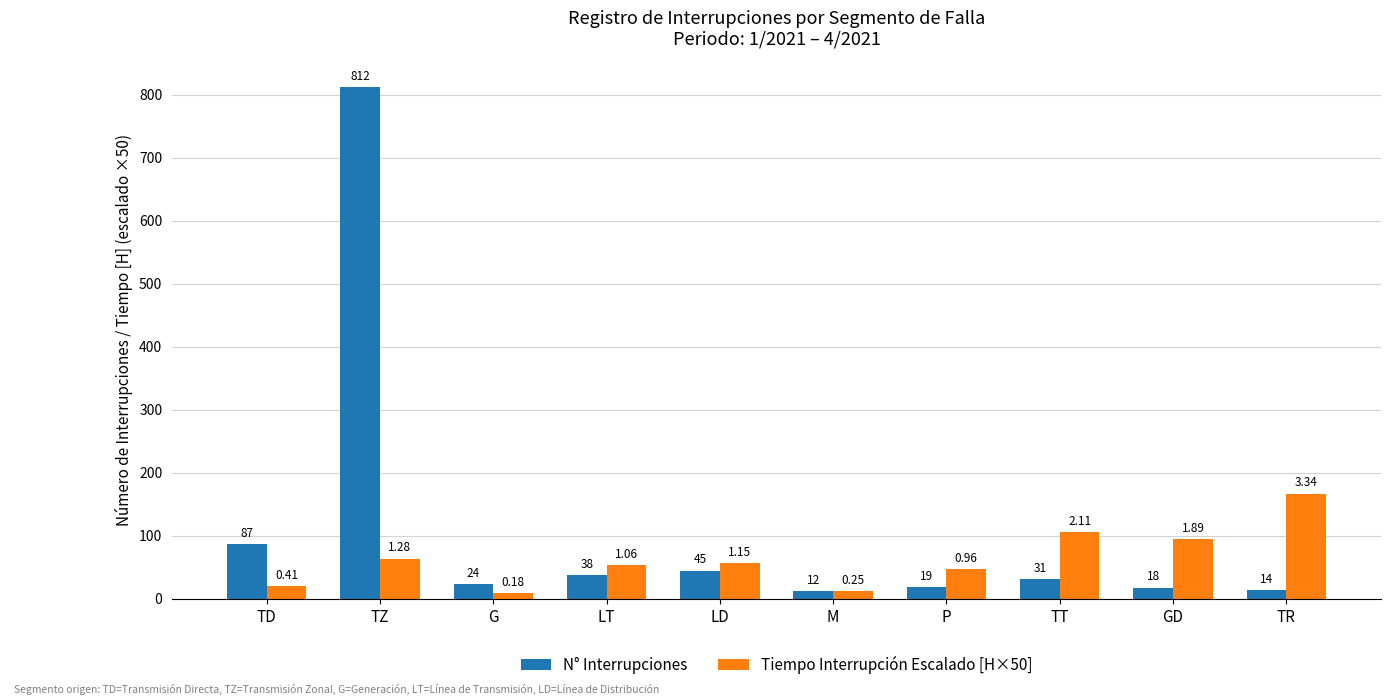

How many bars are there in total?

20